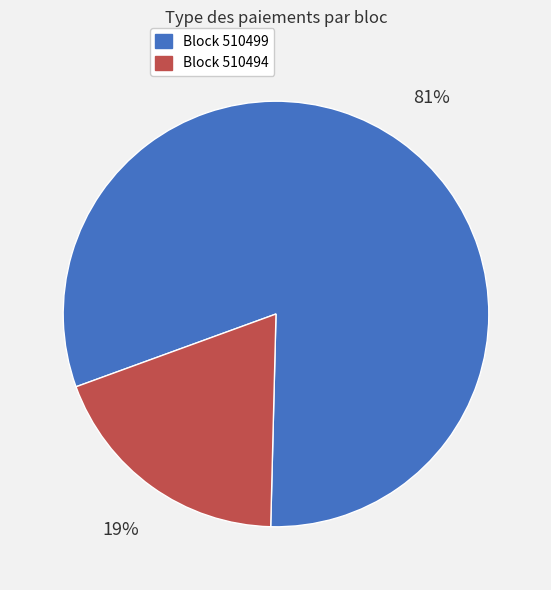

To the nearest percent, what is the difference between the largest and smallest slice percentages?

62%